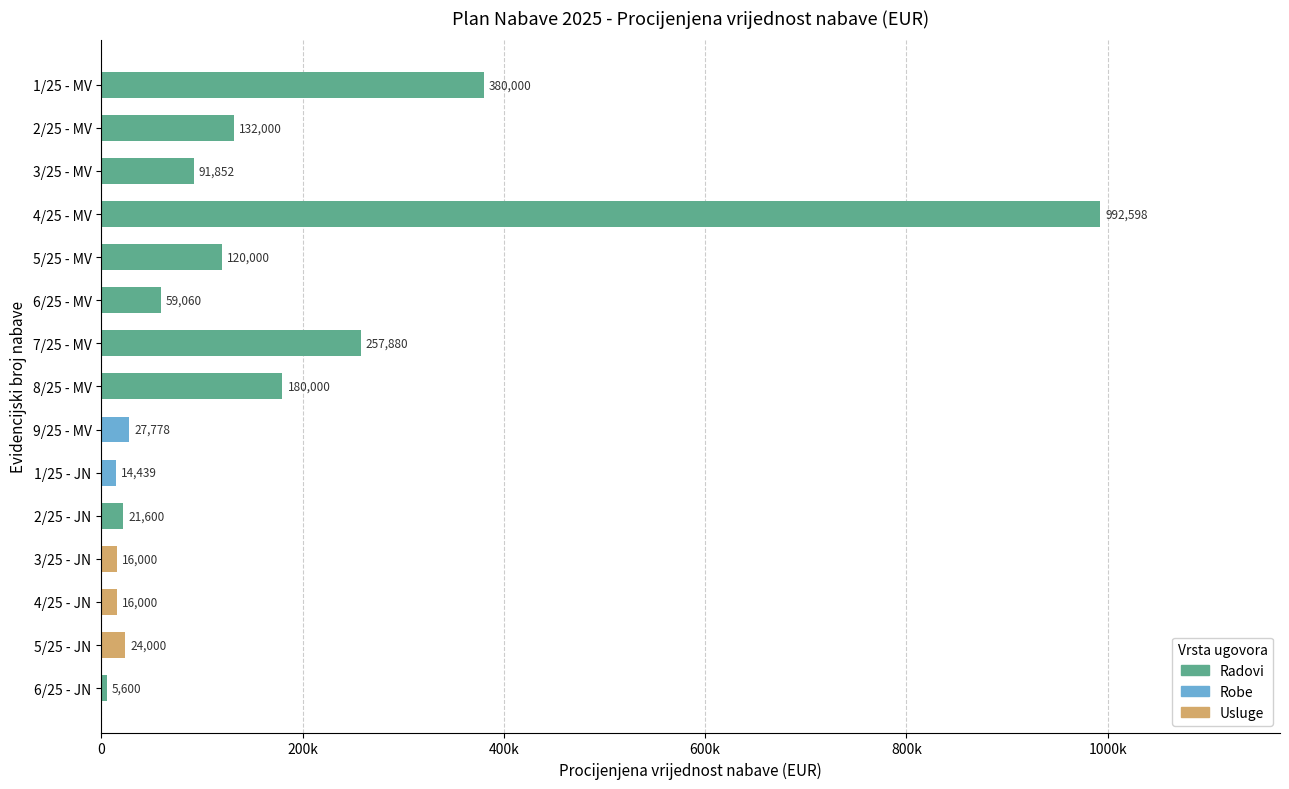

What is the label of the 13th bar from the right?

3/25 - MV